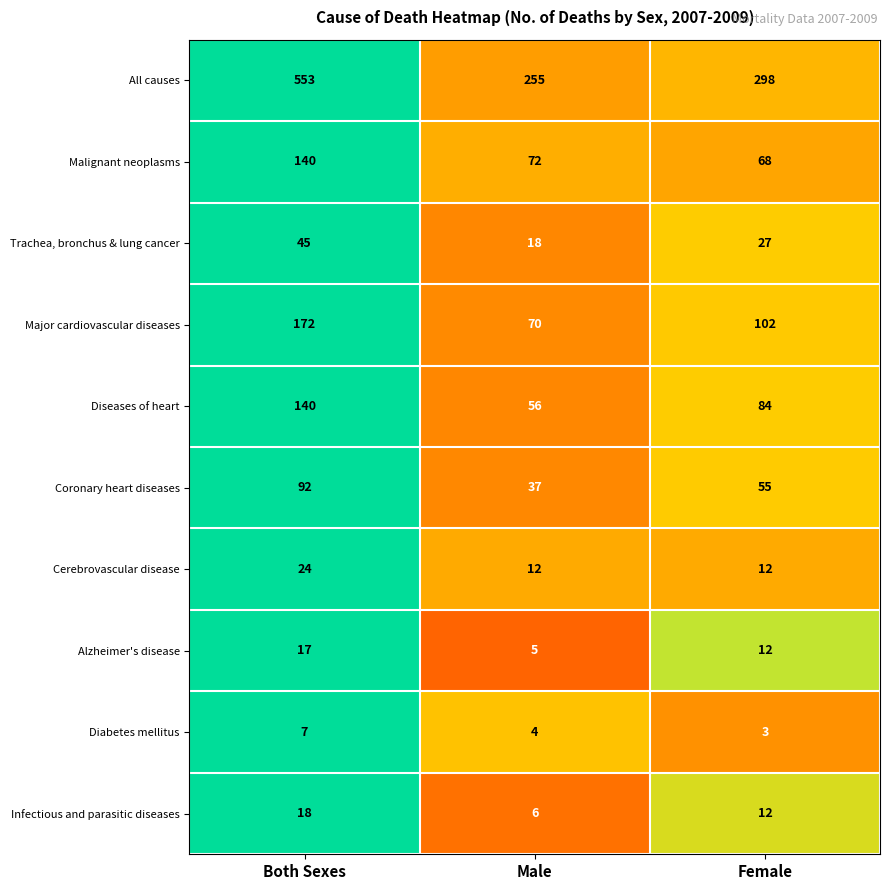

Reading right to left, what are all the values shown in this chart?

All causes: Female=298	Male=255	Both Sexes=553
Malignant neoplasms: Female=68	Male=72	Both Sexes=140
Trachea, bronchus & lung cancer: Female=27	Male=18	Both Sexes=45
Major cardiovascular diseases: Female=102	Male=70	Both Sexes=172
Diseases of heart: Female=84	Male=56	Both Sexes=140
Coronary heart diseases: Female=55	Male=37	Both Sexes=92
Cerebrovascular disease: Female=12	Male=12	Both Sexes=24
Alzheimer's disease: Female=12	Male=5	Both Sexes=17
Diabetes mellitus: Female=3	Male=4	Both Sexes=7
Infectious and parasitic diseases: Female=12	Male=6	Both Sexes=18